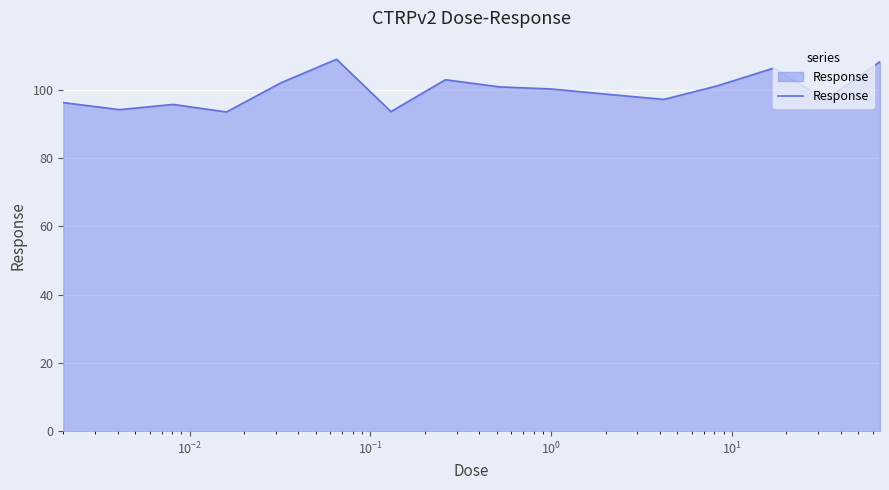

What is the smallest value displayed?

93.5